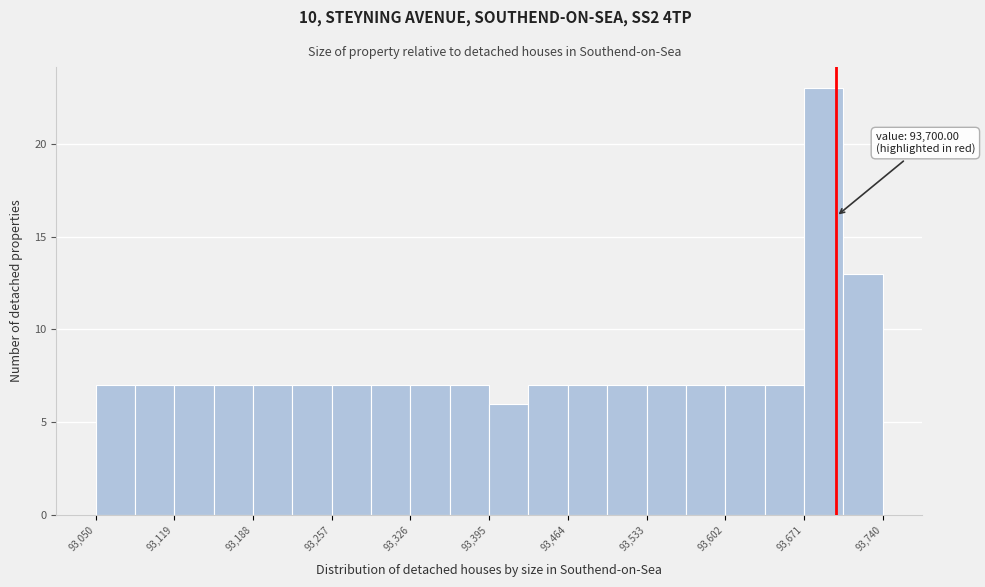

Read against the x-axis, roughly where is the centre of the tallest bar?

93690